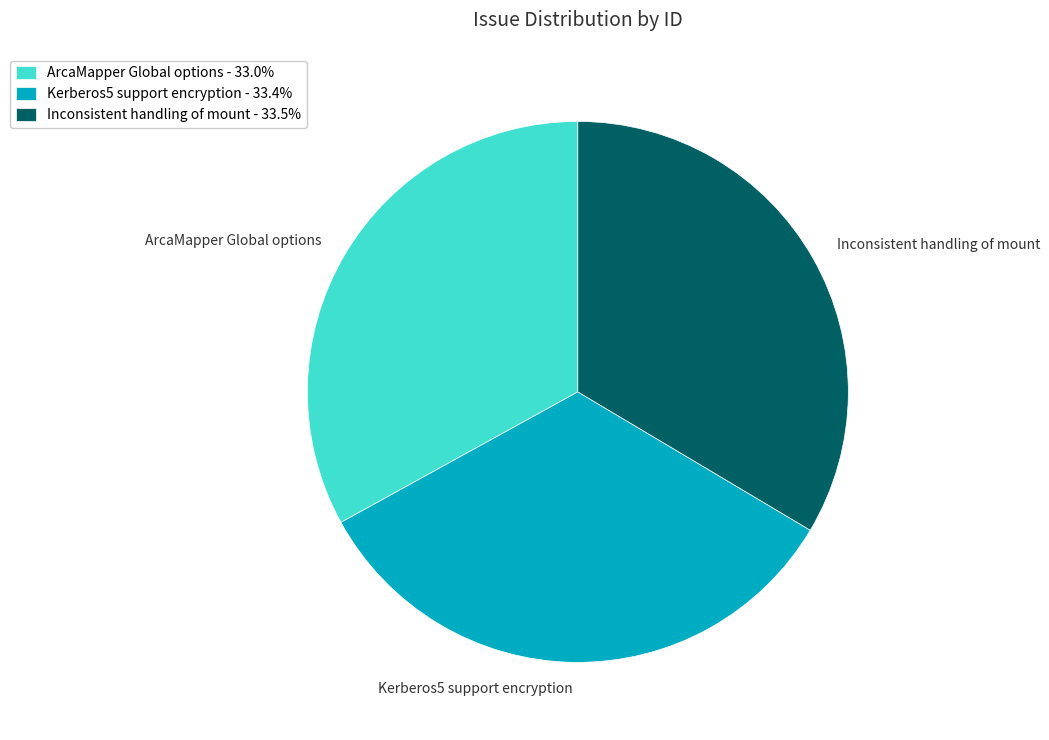

Is the sum of ArcaMapper Global options and Inconsistent handling of mount greater than half?

Yes